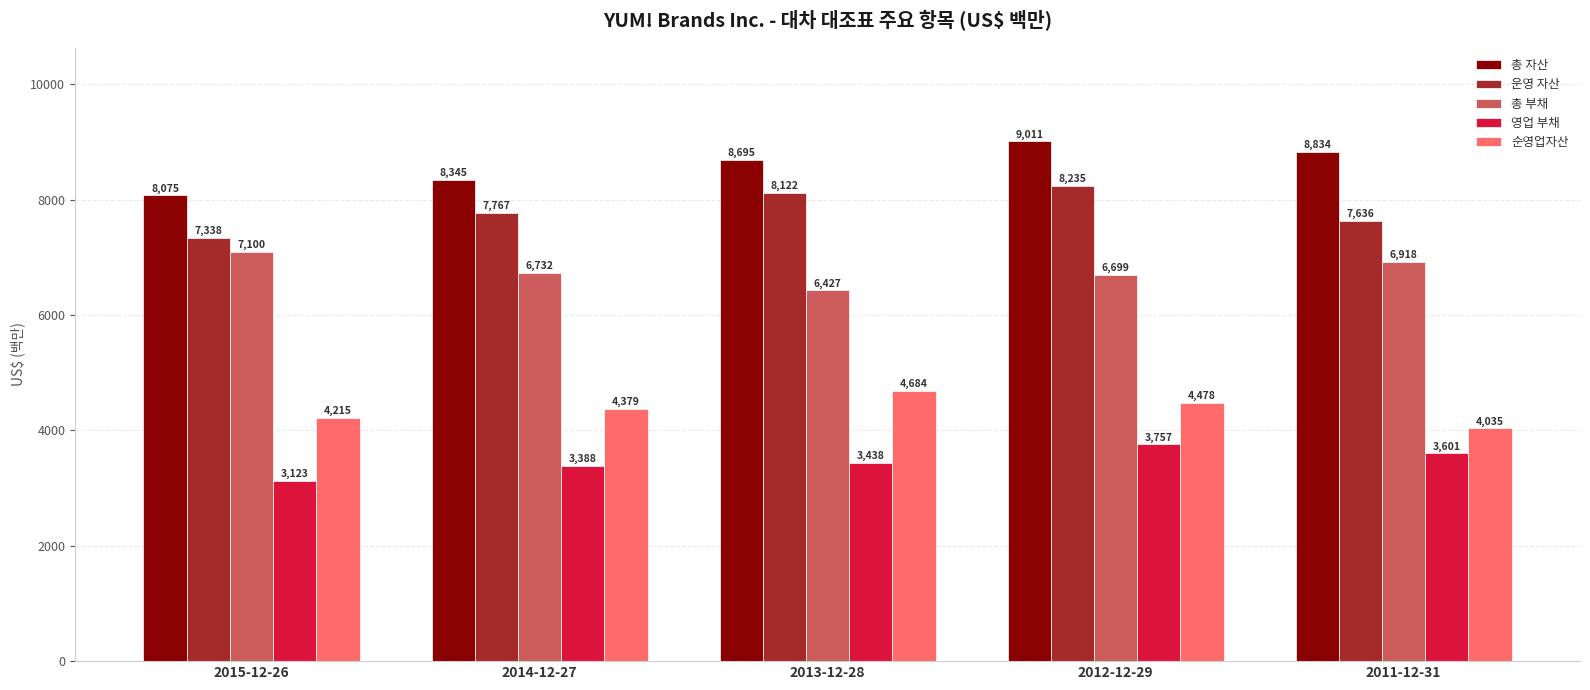

Reading right to left, list all the values displayed in this chart.

총 자산: 2011-12-31=8834	2012-12-29=9011	2013-12-28=8695	2014-12-27=8345	2015-12-26=8075
운영 자산: 2011-12-31=7636	2012-12-29=8235	2013-12-28=8122	2014-12-27=7767	2015-12-26=7338
총 부채: 2011-12-31=6918	2012-12-29=6699	2013-12-28=6427	2014-12-27=6732	2015-12-26=7100
영업 부채: 2011-12-31=3601	2012-12-29=3757	2013-12-28=3438	2014-12-27=3388	2015-12-26=3123
순영업자산: 2011-12-31=4035	2012-12-29=4478	2013-12-28=4684	2014-12-27=4379	2015-12-26=4215